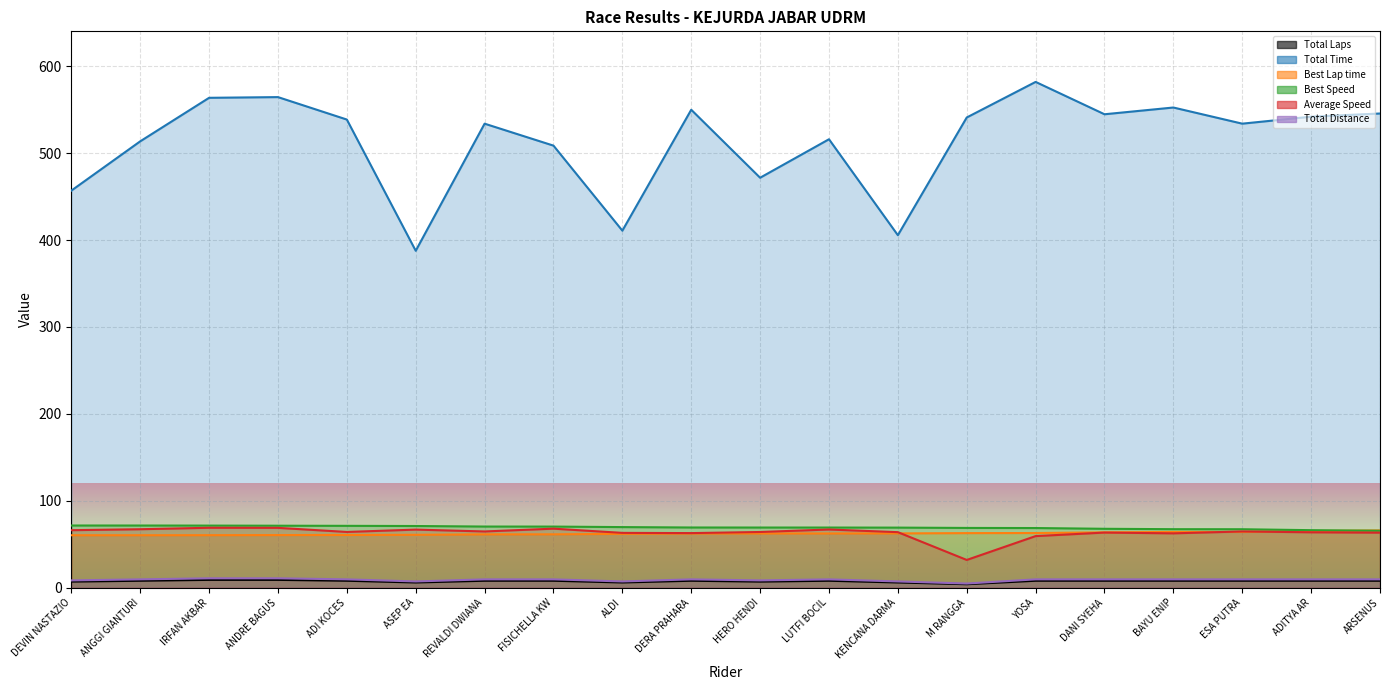

At how many categories does at least one series exceed 495?

15